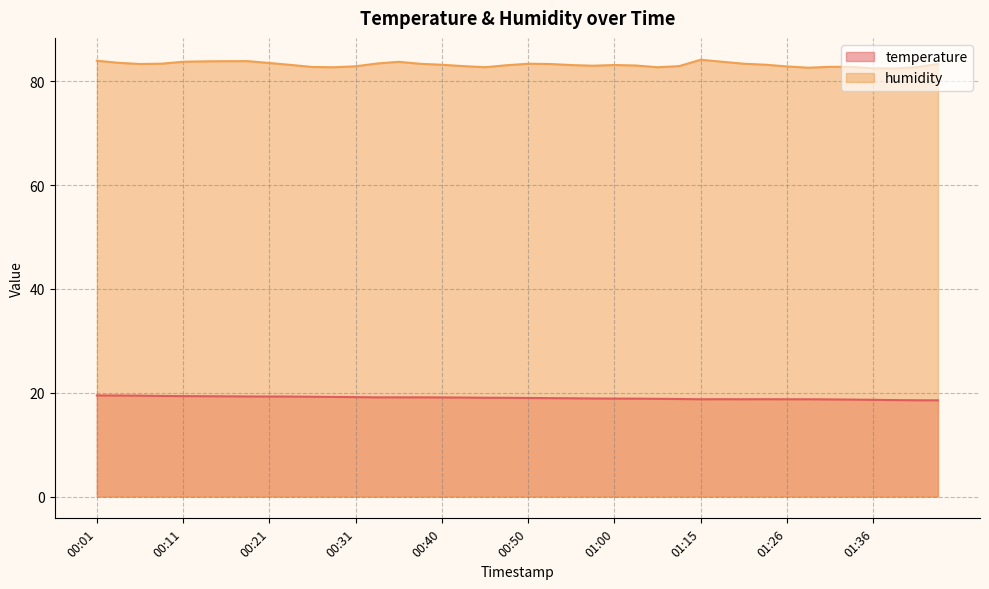

Reading left to right, what are all the values shown in this chart?

temperature: 19.5	19.4	19.4	19.4	19.3	19.3	19.3	19.3	19.3	19.2	19.2	19.2	19.1	19.1	19.1	19.1	19.1	19.1	19.0	19.0	19.0	18.9	18.9	18.9	18.9	18.9	18.8	18.8	18.7	18.7	18.7	18.7	18.7	18.7	18.7	18.7	18.6	18.6	18.5	18.5
humidity: 83.9	83.5	83.3	83.4	83.7	83.8	83.8	83.9	83.5	83.1	82.7	82.7	82.9	83.4	83.7	83.3	83.2	82.9	82.7	83.1	83.4	83.3	83.1	83.0	83.1	83.0	82.7	82.9	84.1	83.7	83.4	83.2	82.8	82.6	82.8	82.7	82.5	82.4	82.7	83.3